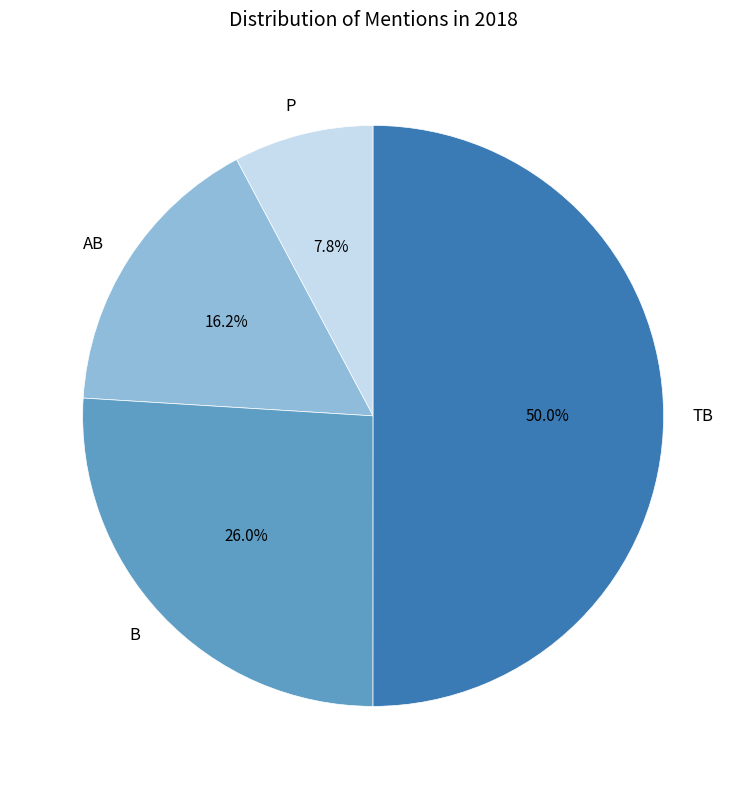

To the nearest percent, what portion does TB represent?

50%